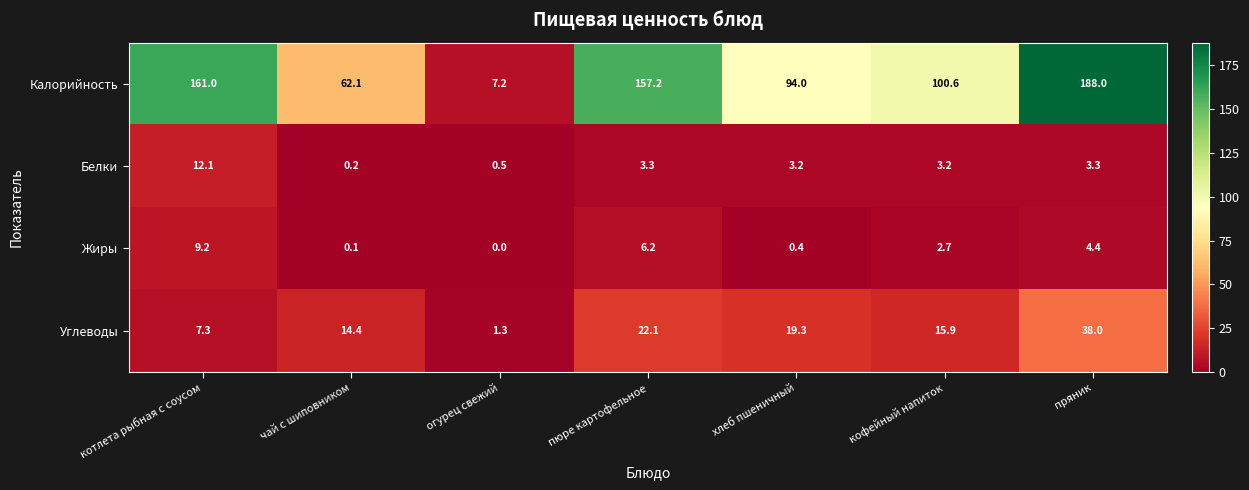

What is the sum of the Жиры values at хлеб пшеничный and котлета рыбная с соусом?

9.6